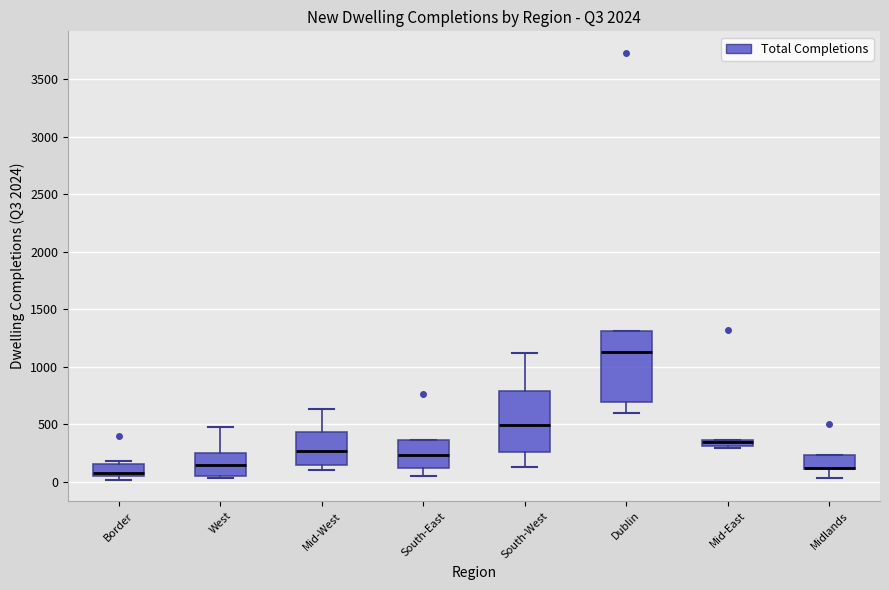

Comparing the boxes themselves (not the whiskers), which one is the tallest?

Dublin